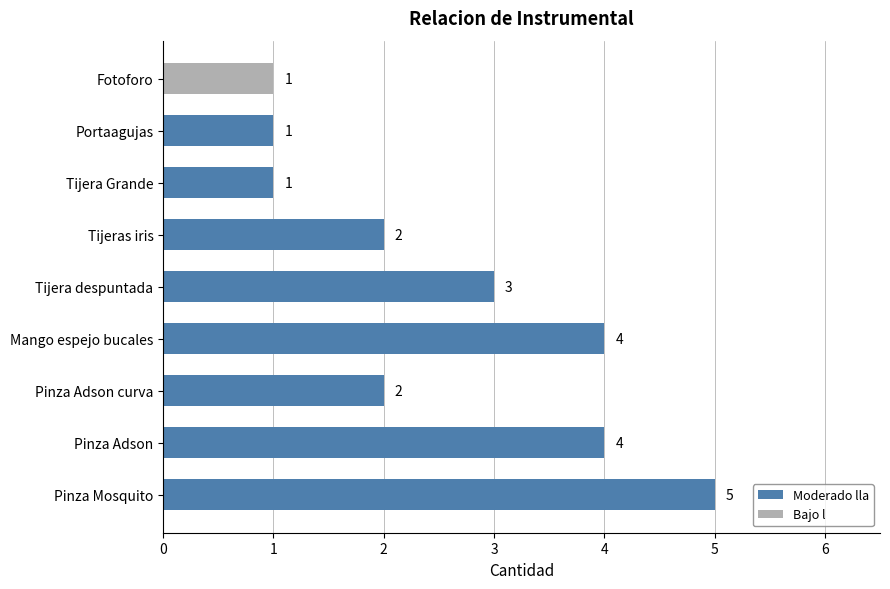

How many values are between 2 and 4?

5